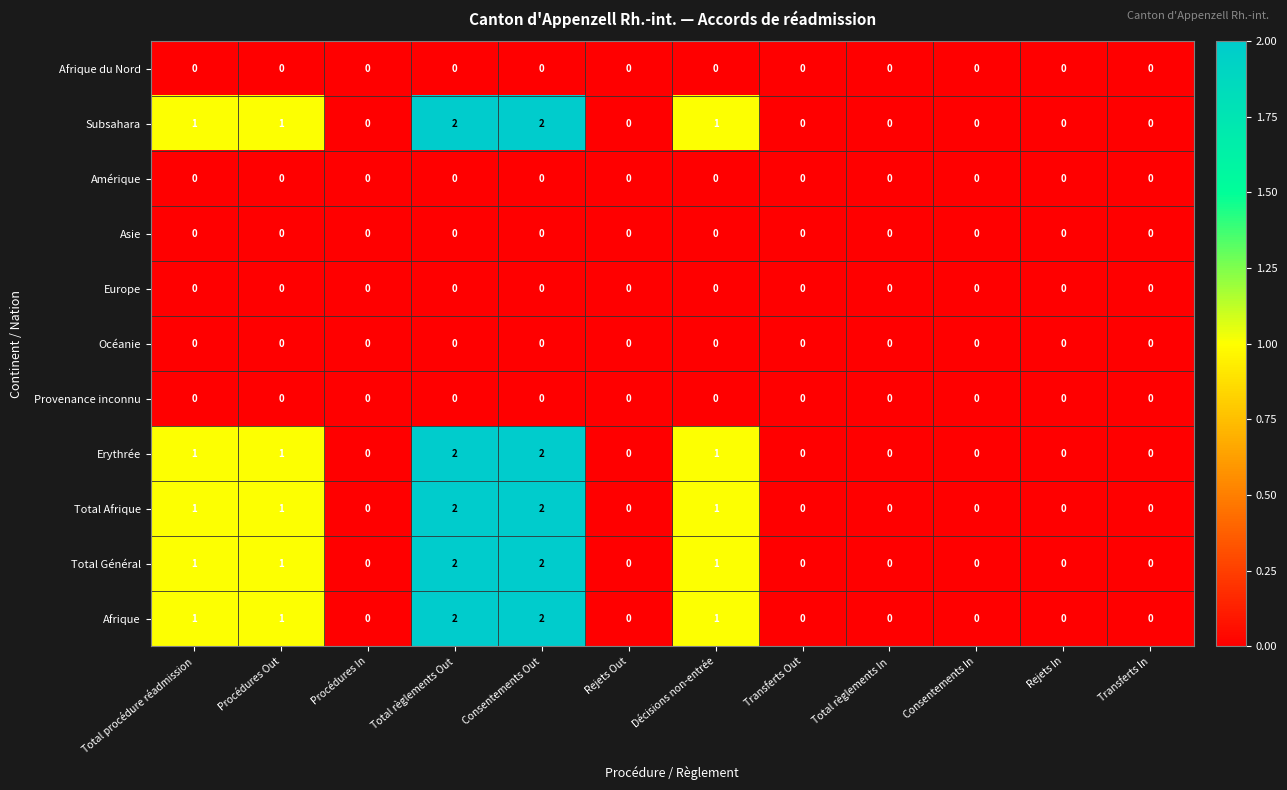

Count the Total Général values in the range 0 to 1.

10